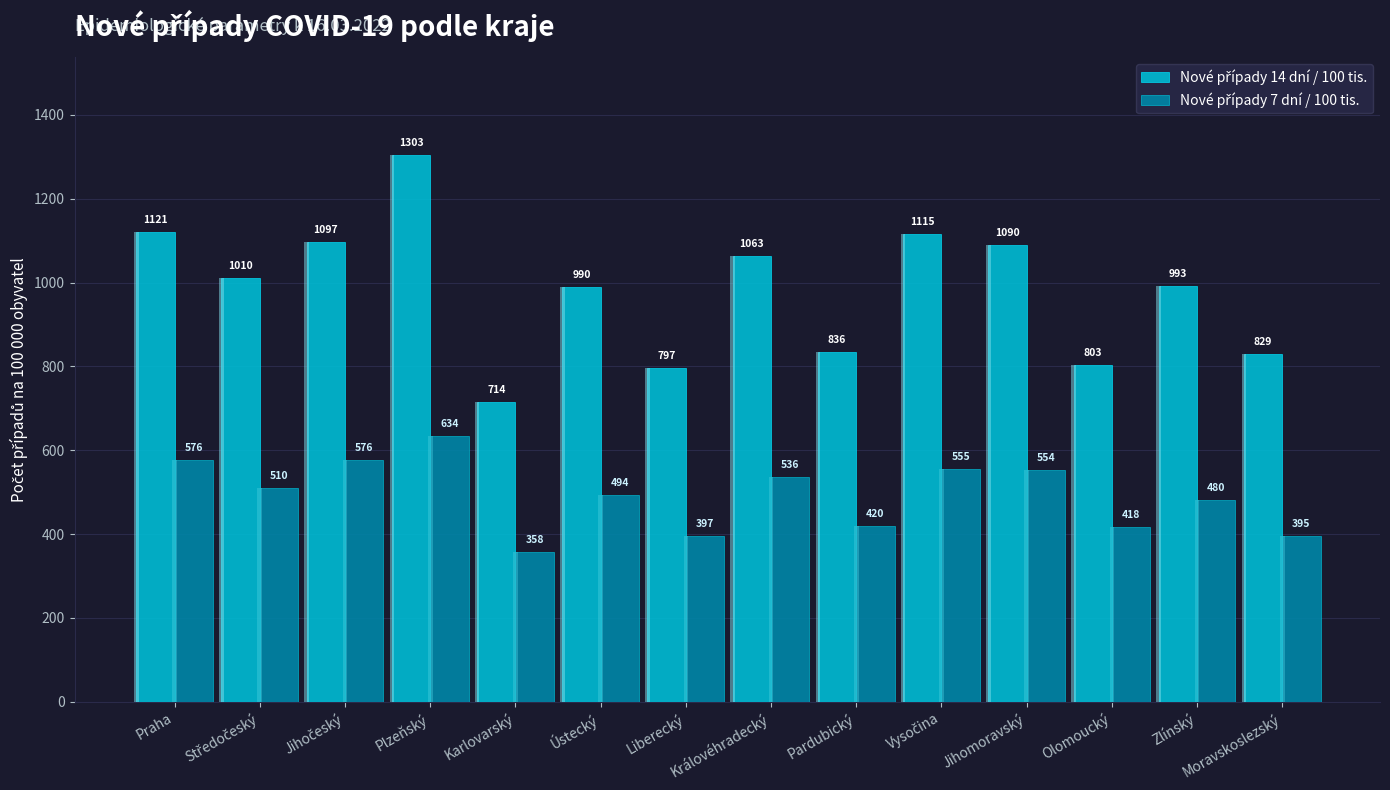

At which label does Nové případy 7 dní / 100 tis. first exceed 510?

Praha